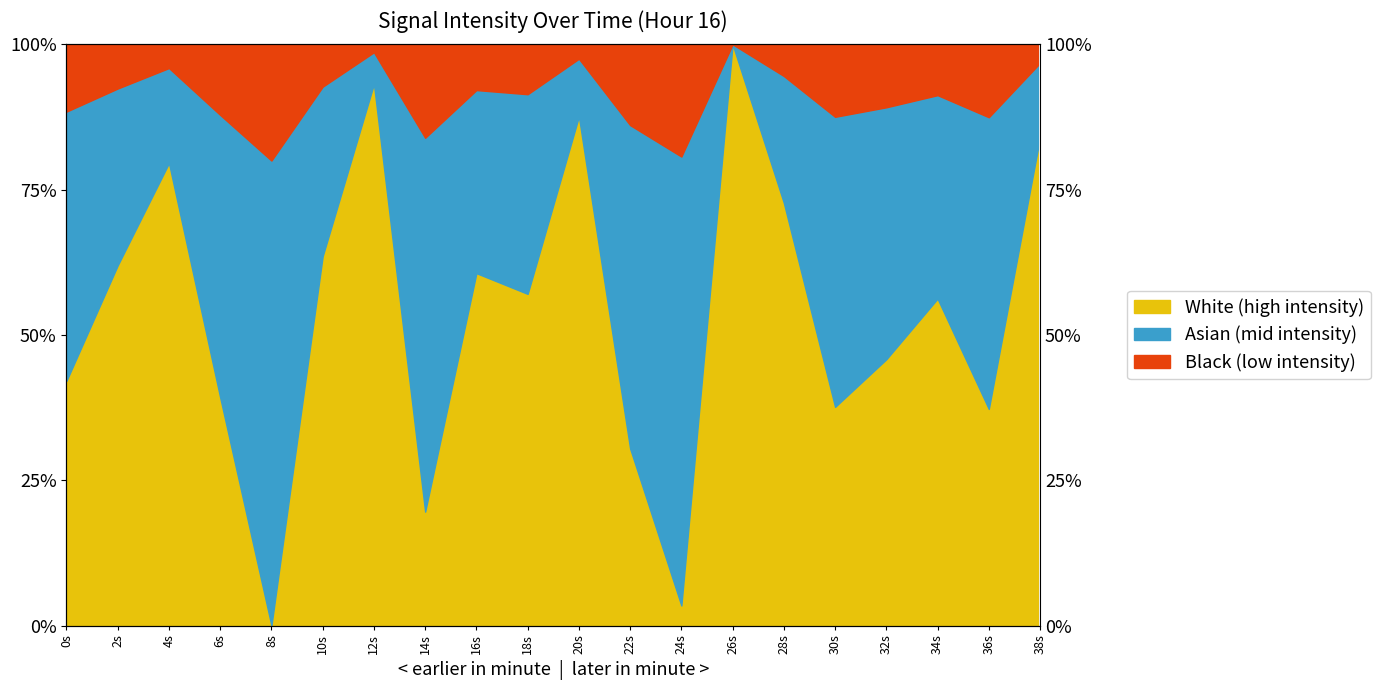

How many interior local valleys (lower than both neighbors) does the data have?

6